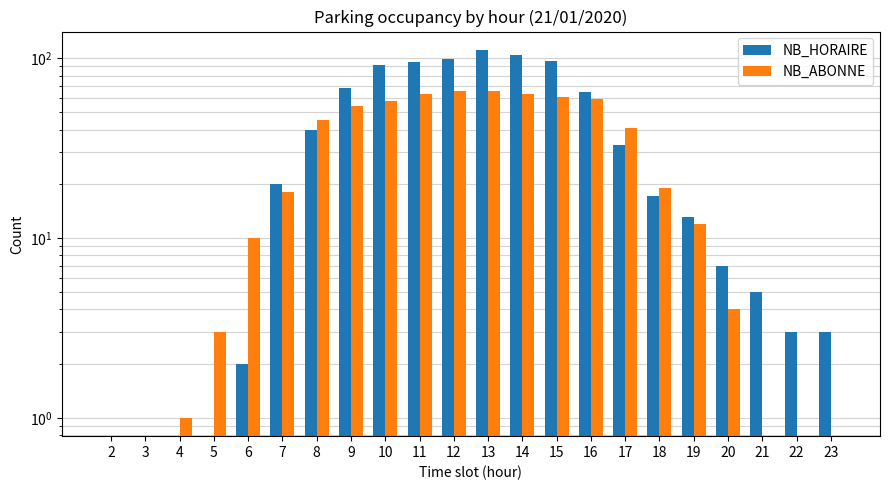

What is the sum of all NB_HORAIRE values?

873